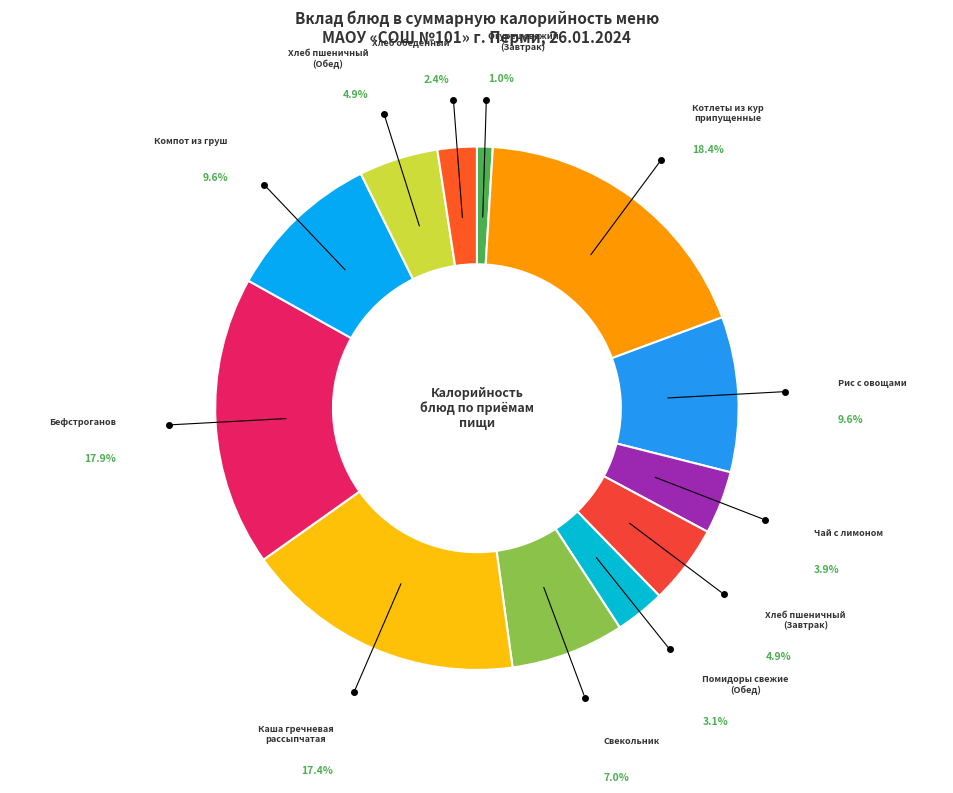

Count the number of slices in the pie.

12